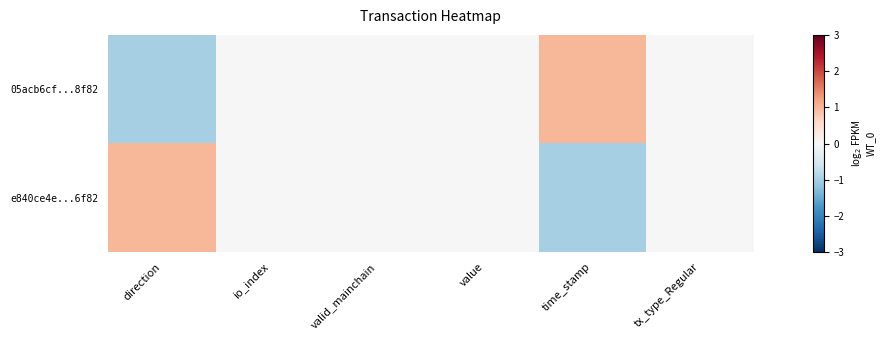

Reading left to right, list all the values displayed in this chart.

05acb6cf...8f82: direction=-1	io_index=0	valid_mainchain=0	value=0	time_stamp=1	tx_type_Regular=0
e840ce4e...6f82: direction=1	io_index=0	valid_mainchain=0	value=0	time_stamp=-1	tx_type_Regular=0